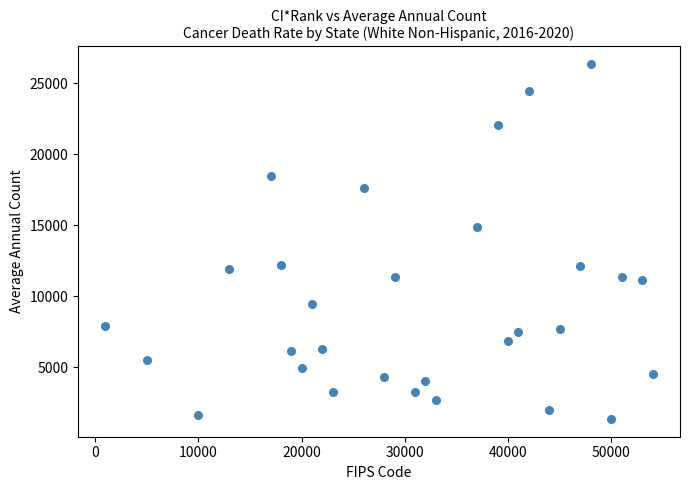

What is the range of X values (max minus min)?

53000